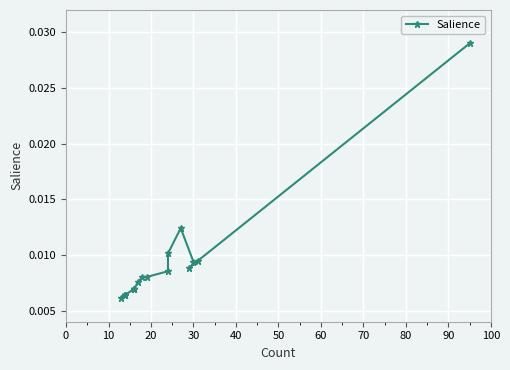

Is this an area chart (filled region under the line)?

No